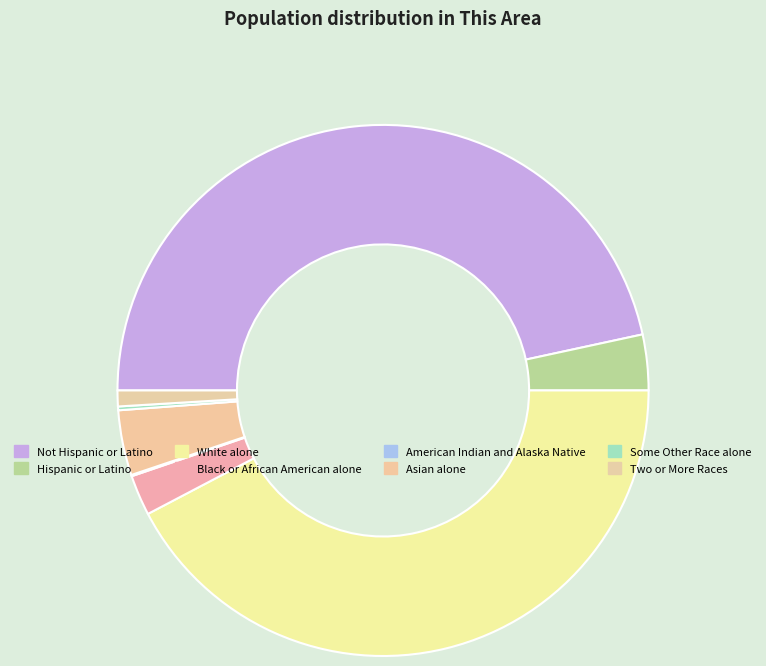

The Two or More Races slice represents 13% of the pie. True or false?

False